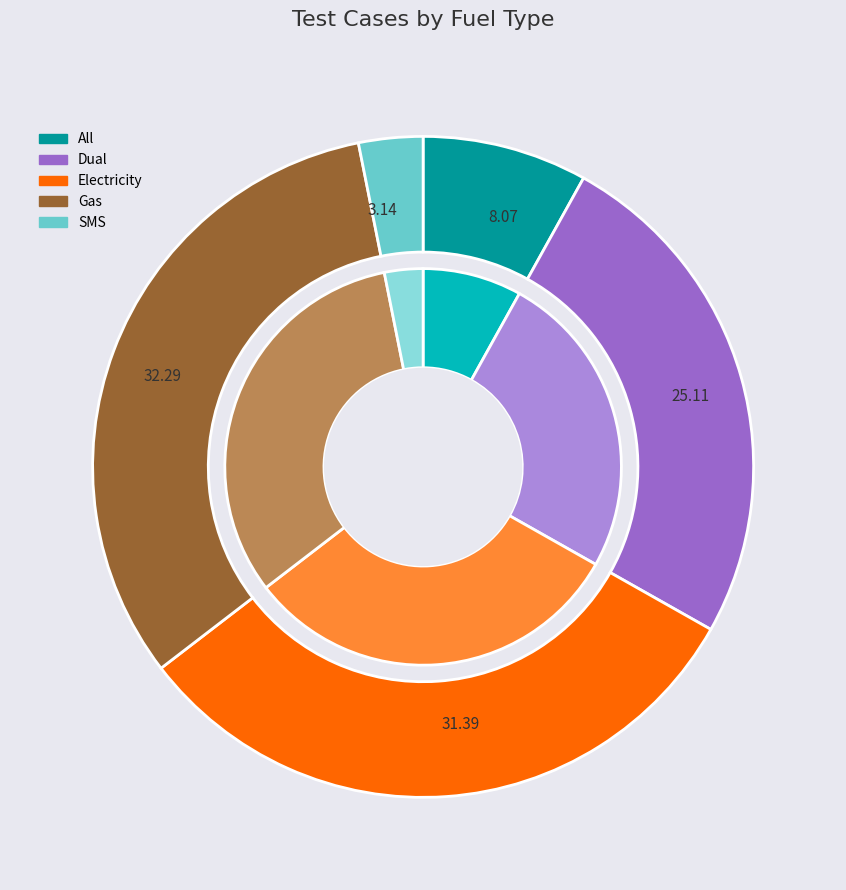

How much of the chart is everything except Dual?

74.9%